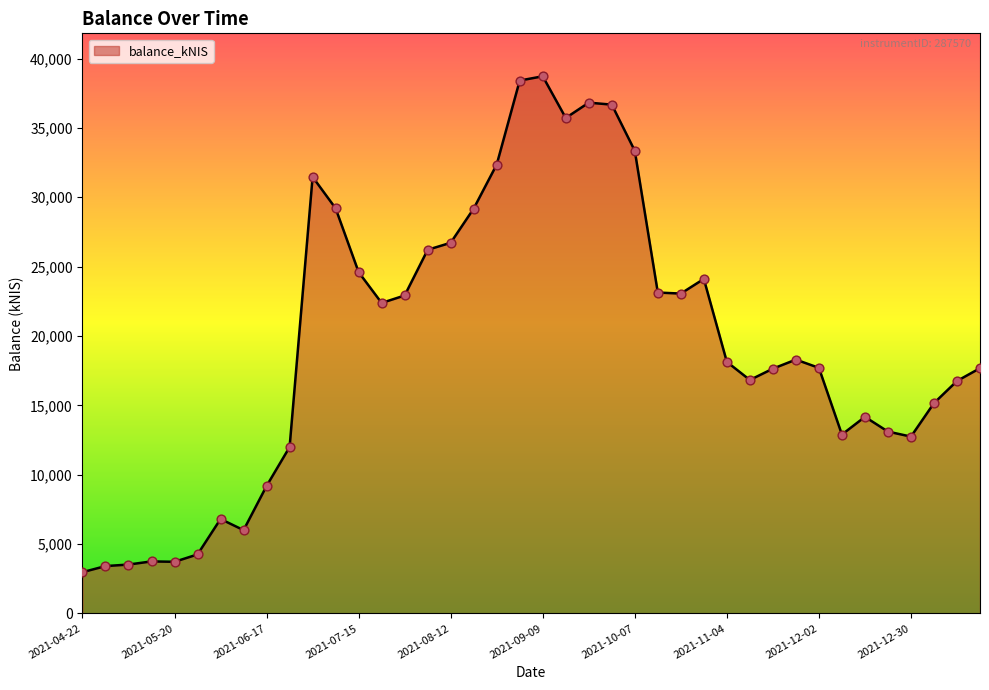

What is the difference between the maximum and minimum values?

35752.6